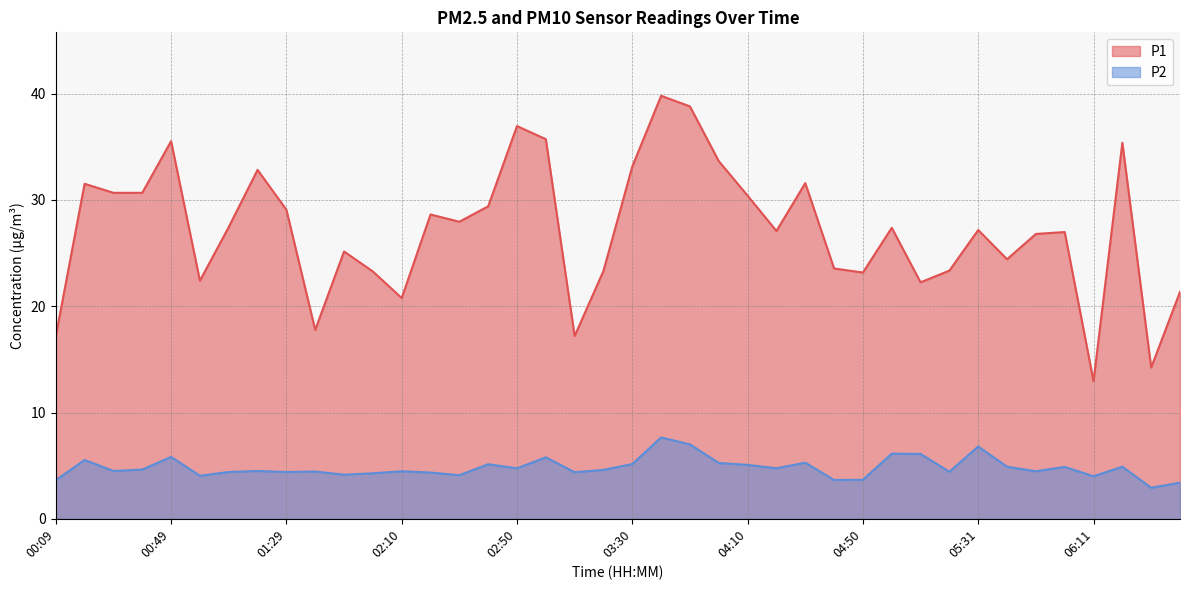

Is it true that P1 equals 43.1 at 02:40?

False